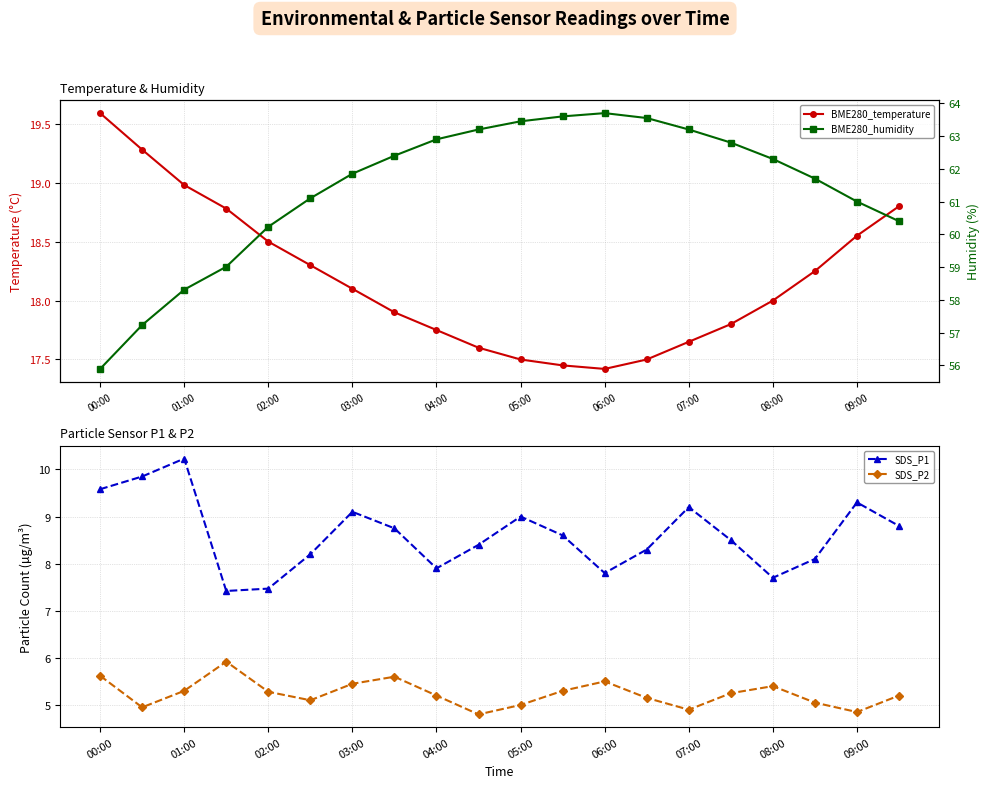

How many interior local peaks does the SDS_P2 series have?

4